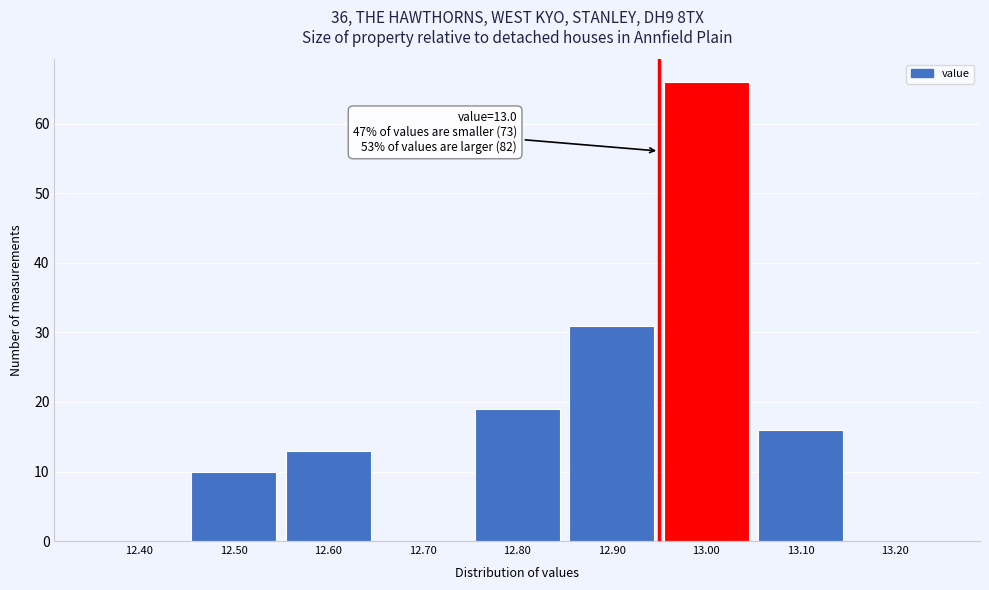

Reading right to left, list all the values displayed in this chart.

13.20=0	13.10=16	13.00=66	12.90=31	12.80=19	12.70=0	12.60=13	12.50=10	12.40=0